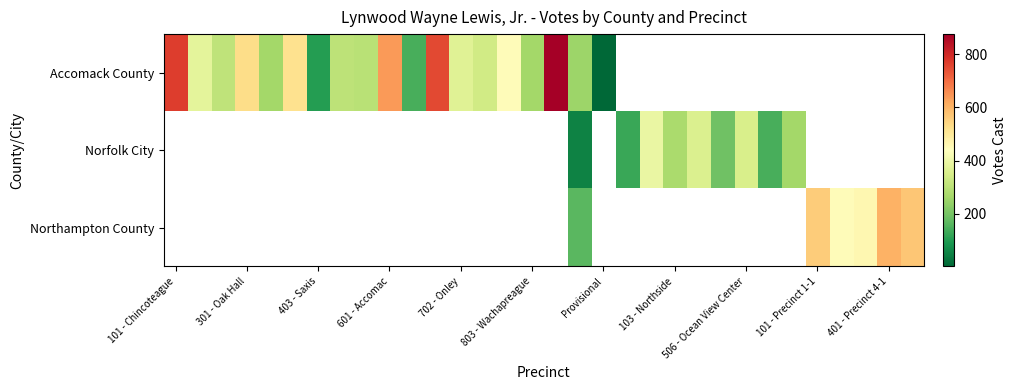

How many data points in Accomack County are less than 753?

16